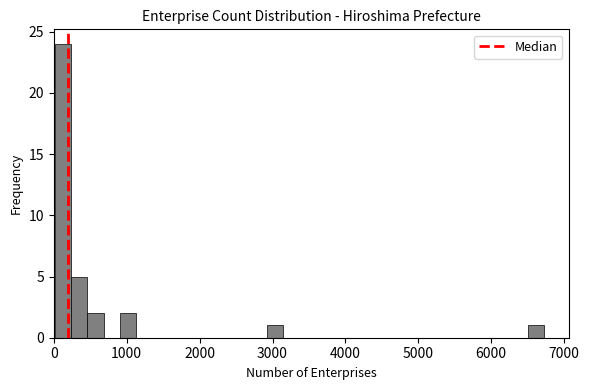

Around what value on the x-axis is the tallest bar? Give the approximate position of its centre, as read against the axis.

100